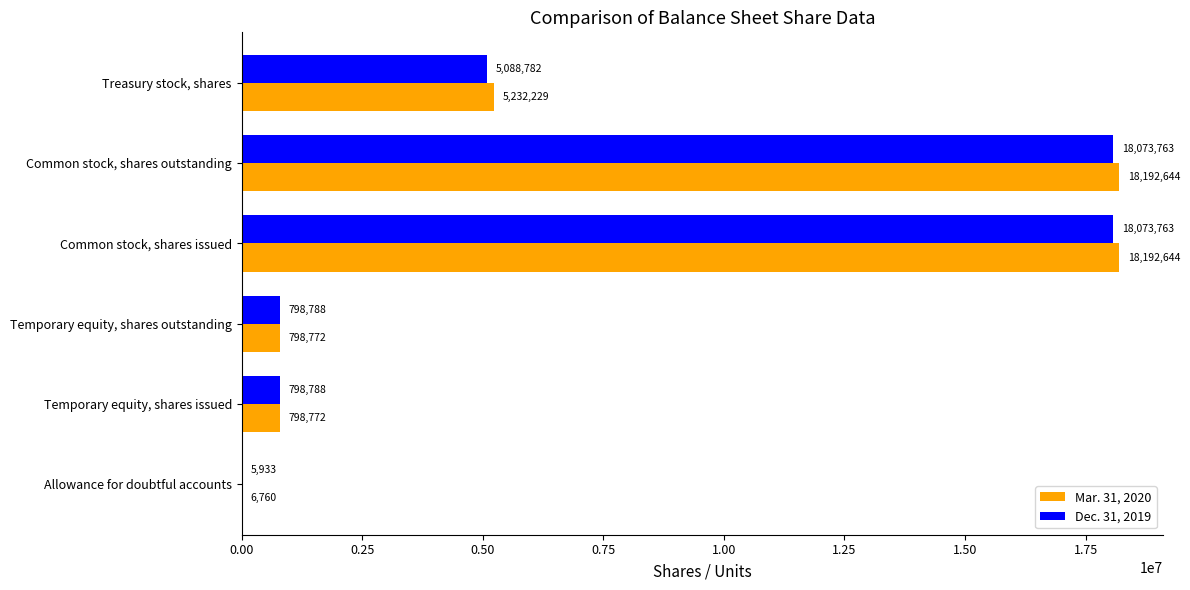

The Mar. 31, 2020 series shows 18192644 at Common stock, shares issued. True or false?

True